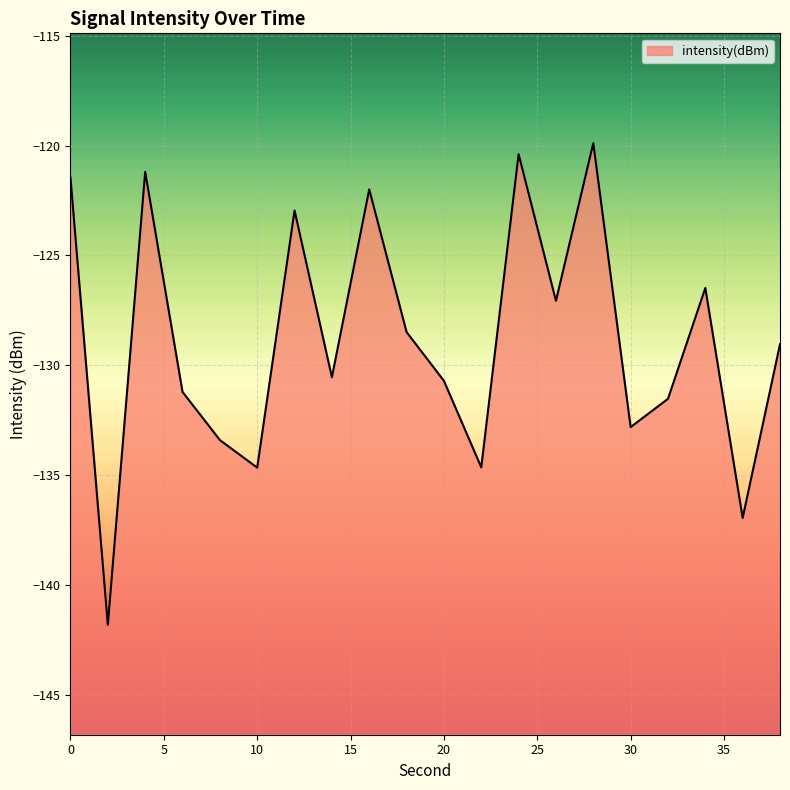

Which has a higher value, 10 or 22?

22